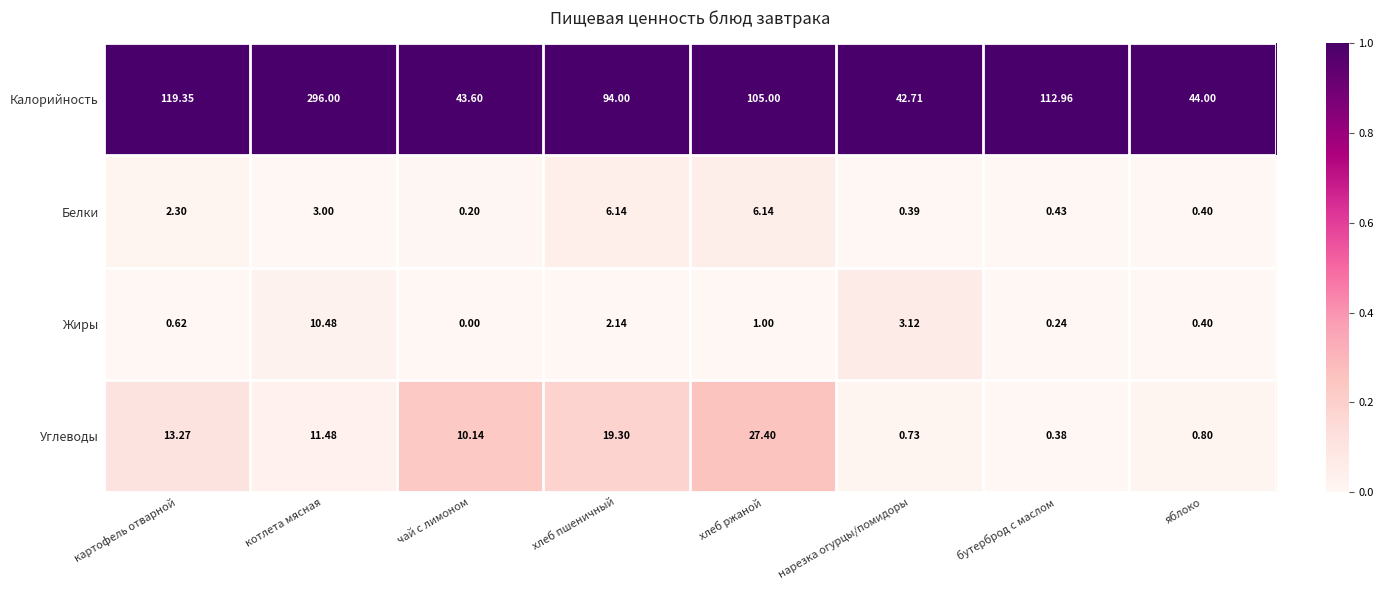

Between хлеб пшеничный and яблоко, which series saw the biggest shift?

Калорийность